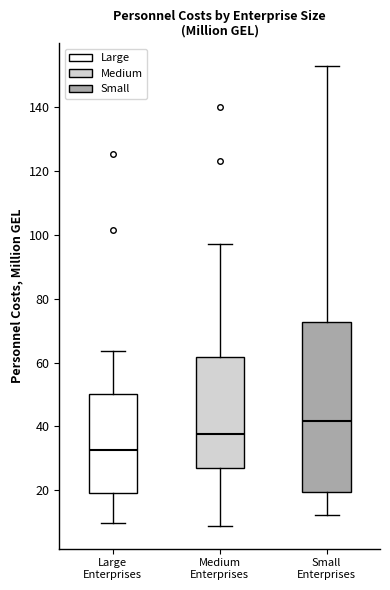

Which box is the tallest, from its lower edge to its upper edge?

Small Enterprises